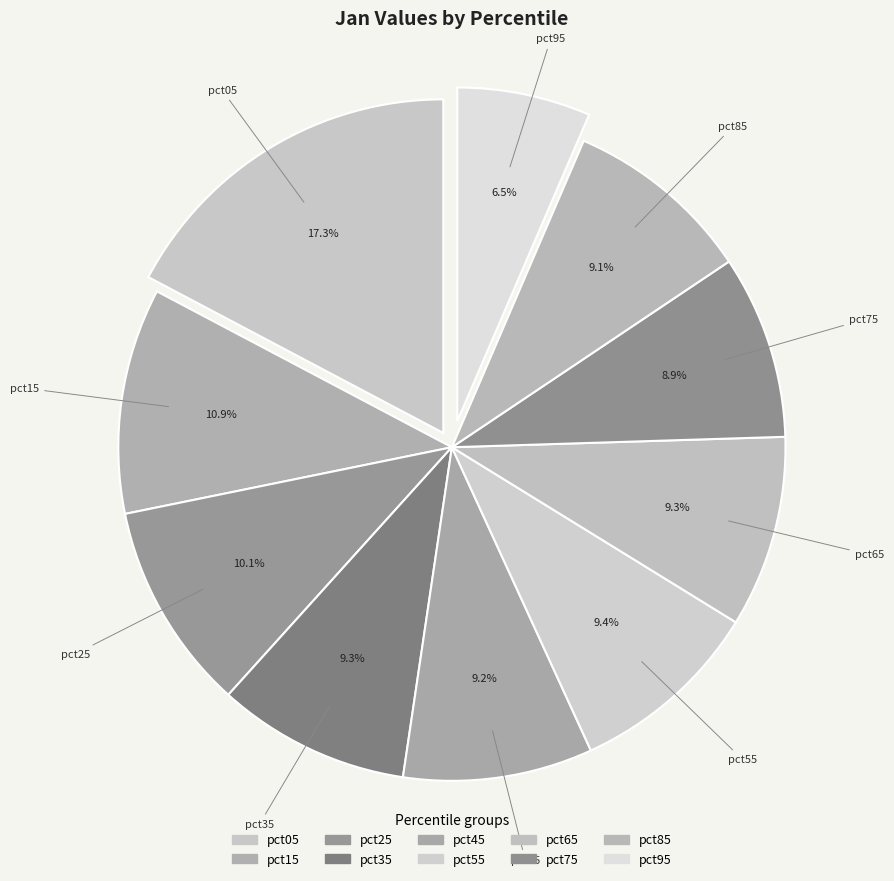

What portion of the pie excludes pct15?

89.1%